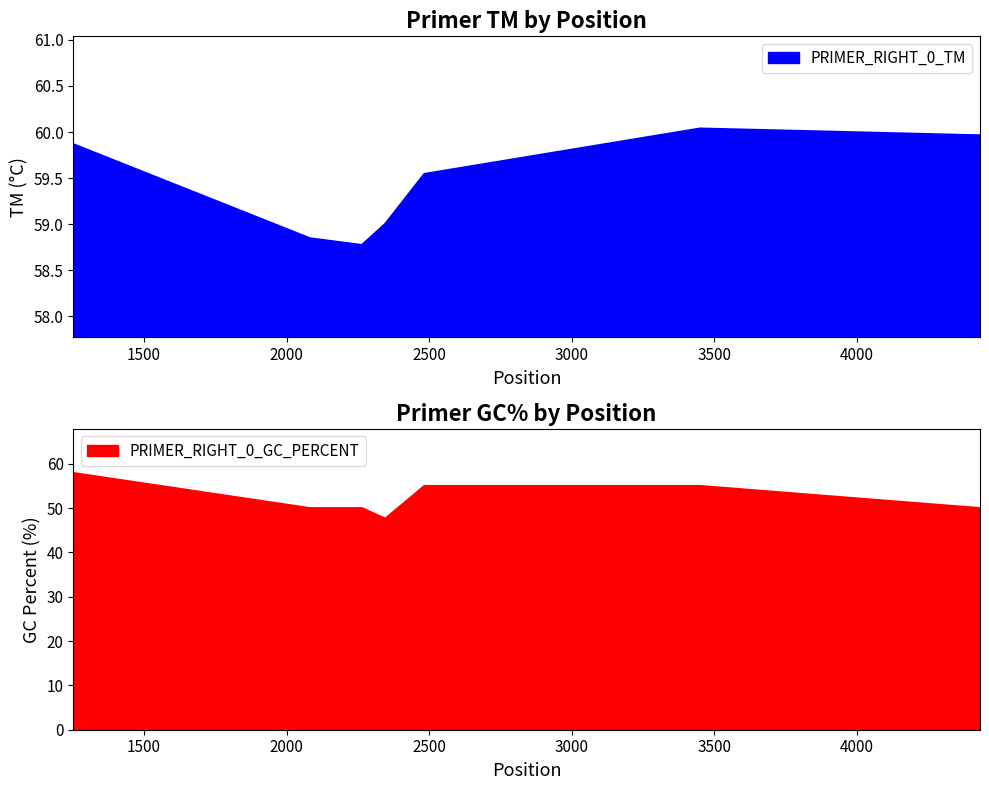

What is the difference between the maximum and minimum values in the PRIMER_RIGHT_0_TM series?

1.3